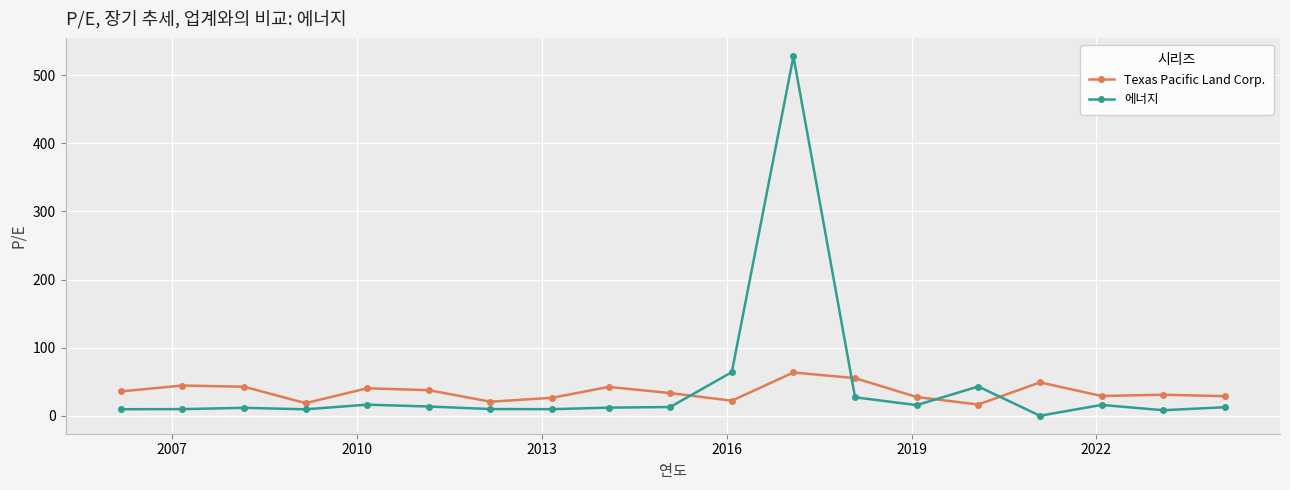

What is the maximum value for Texas Pacific Land Corp.?

63.5